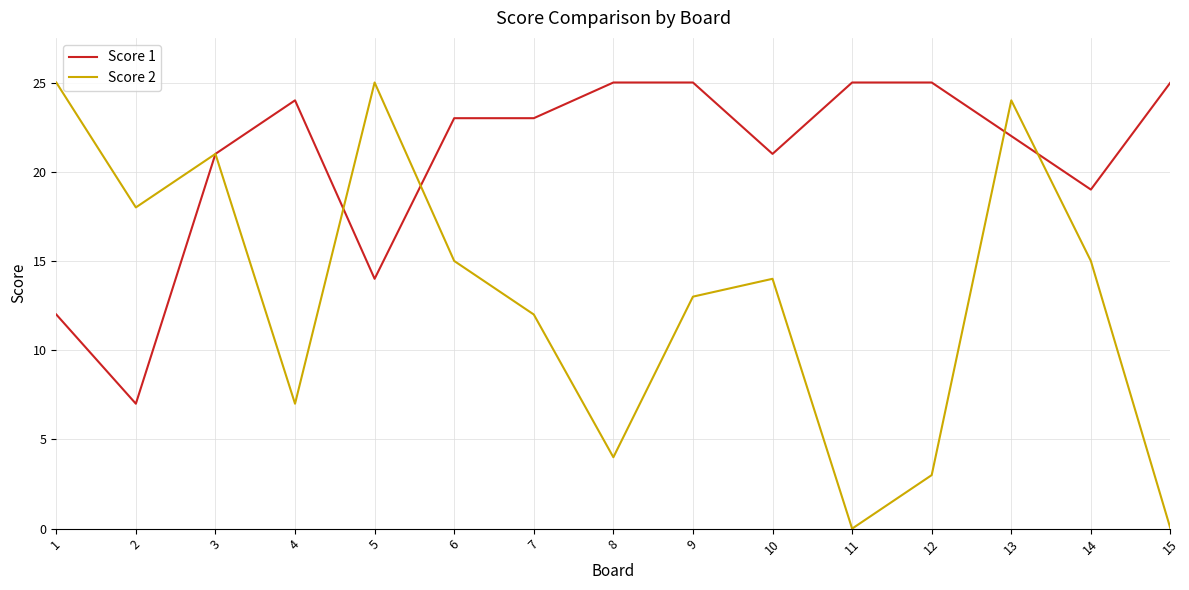

What is the spread (max minus min) of values at 4?

17